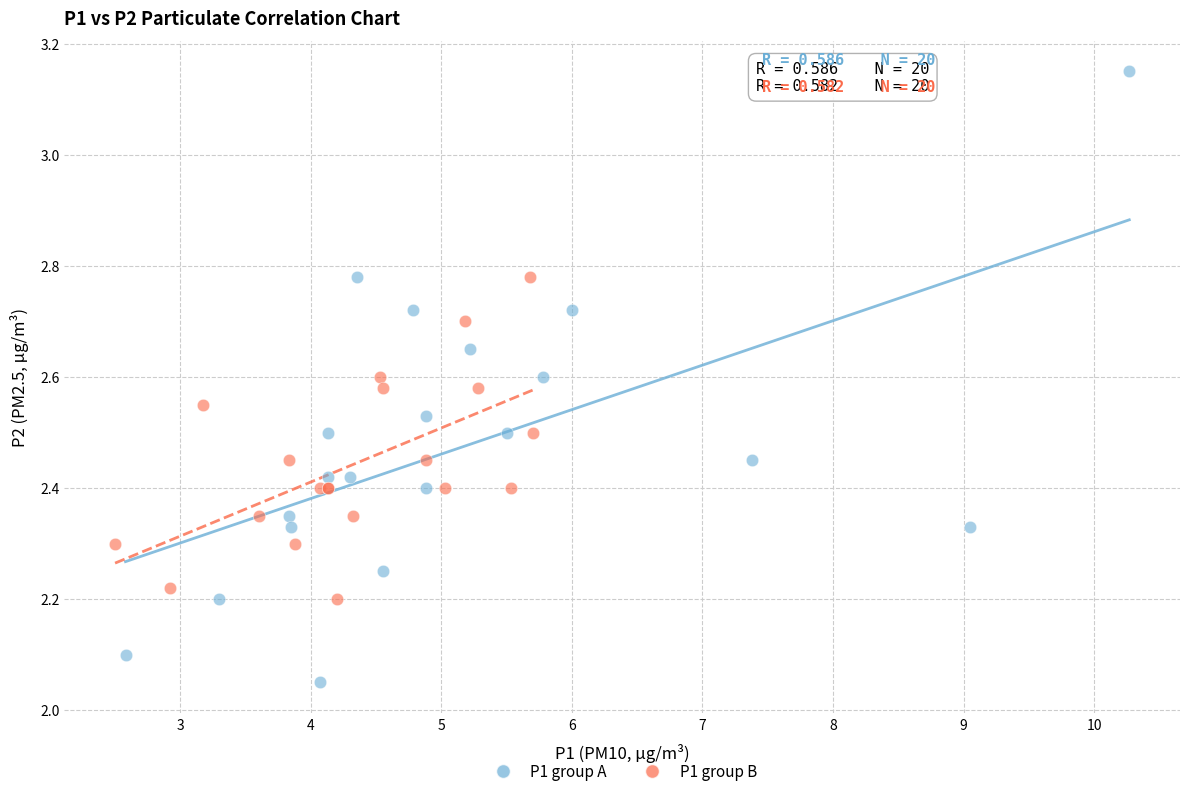

What are all the series names shown in the legend?

P1 group A, P1 group B